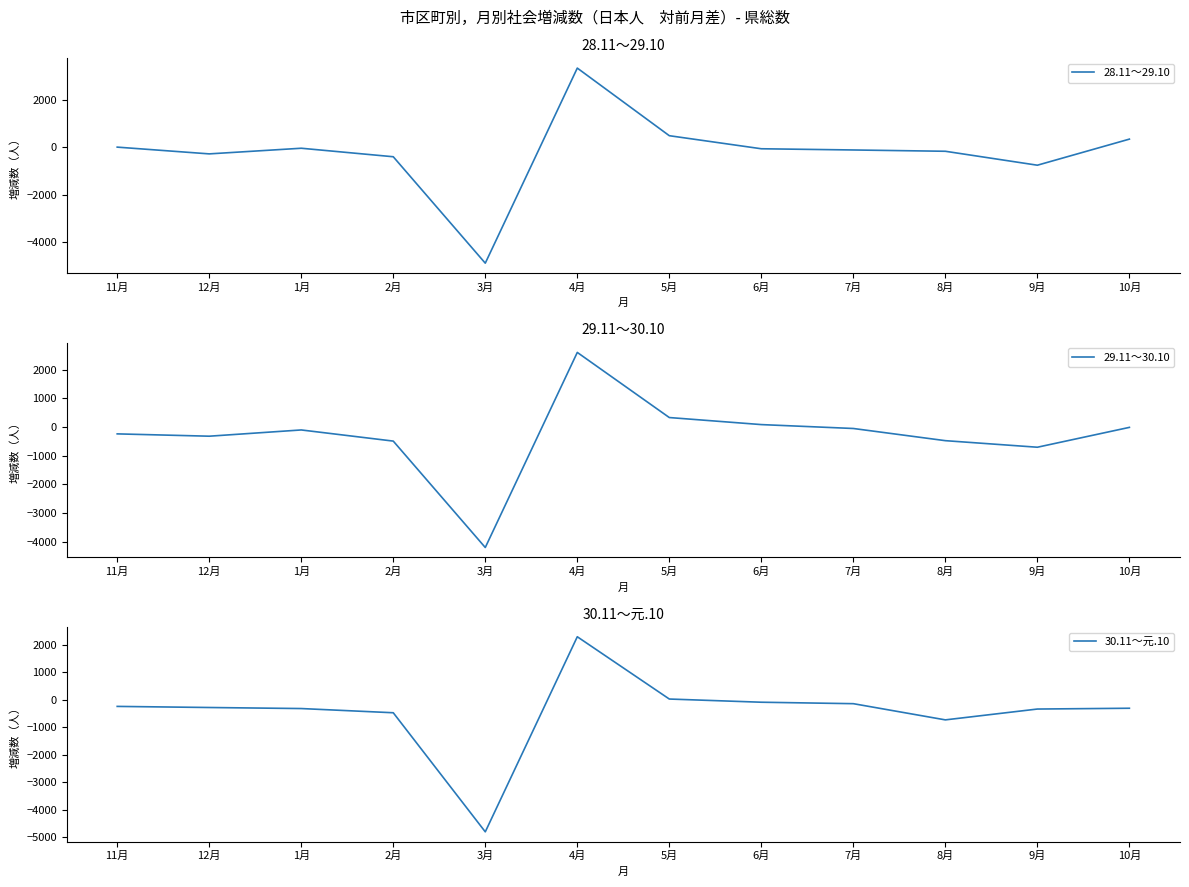

What is the sum of the 30.11～元.10 values at 2月 and 11月?

-709